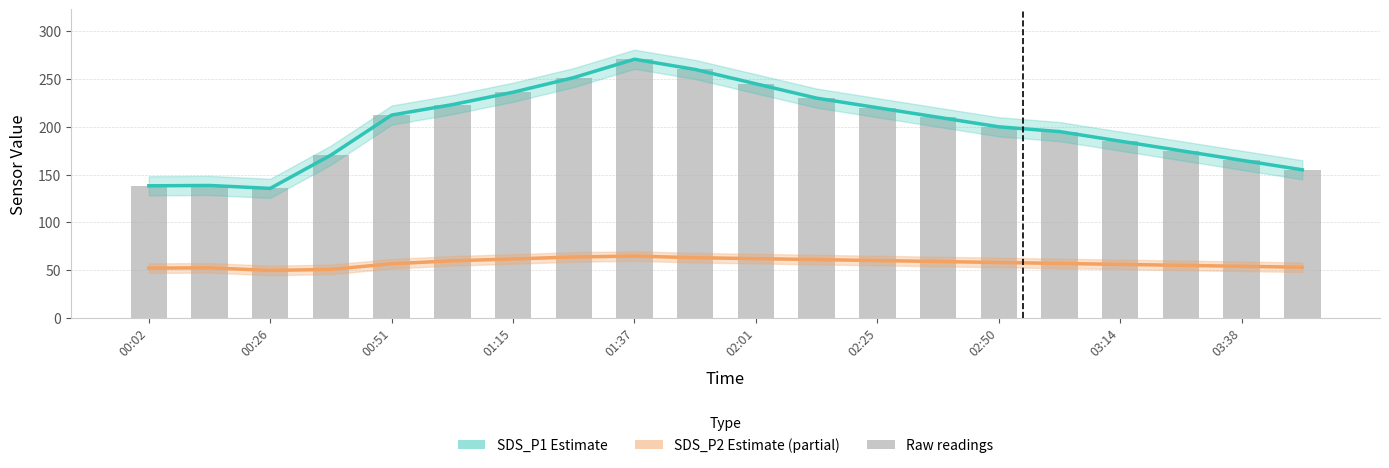

What is the maximum value for SDS_P2 Estimate (partial)?

64.7